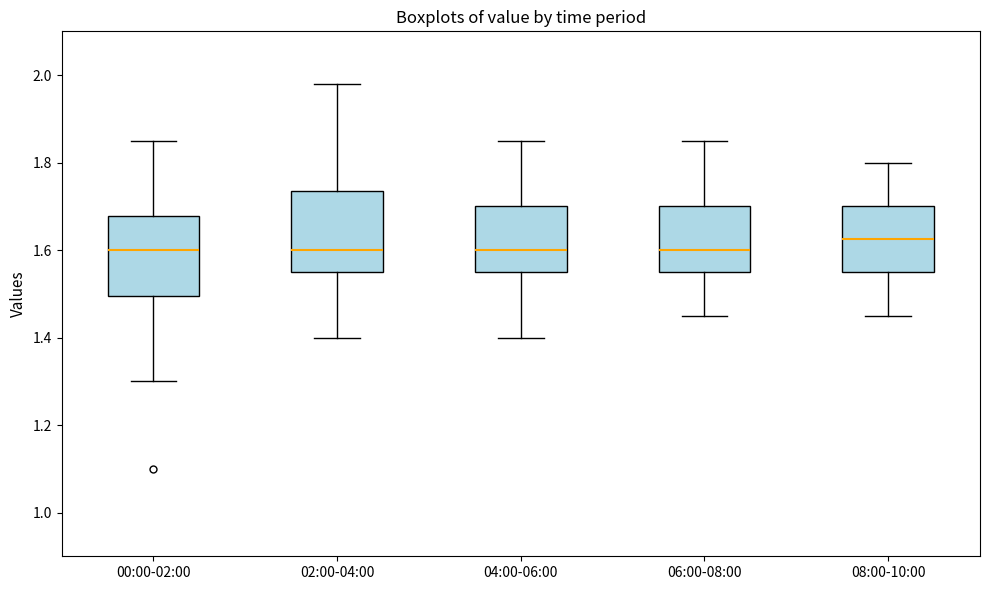

Which box has the highest median line?

08:00-10:00